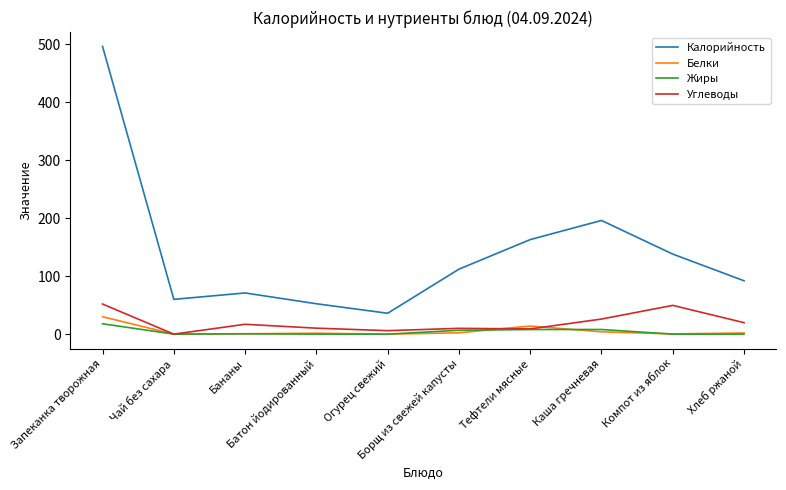

Which series ends up on top after the final intersection of Белки and Углеводы?

Углеводы